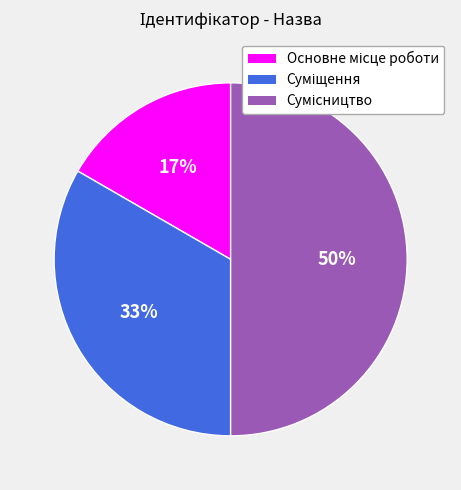

How many slices are in this pie chart?

3